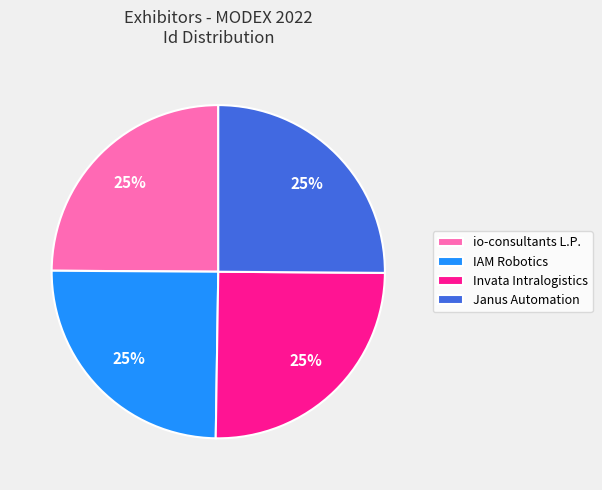

Is there a majority slice in this chart?

No